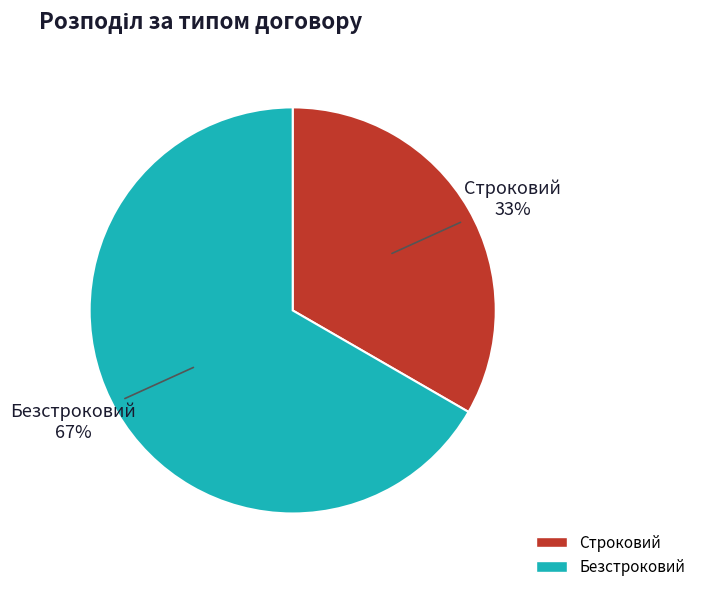

Approximately how many times larger is the value at Безстроковий compared to Строковий?

2.0